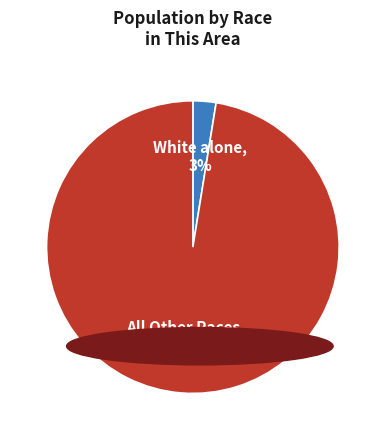

Is there a majority slice in this chart?

Yes